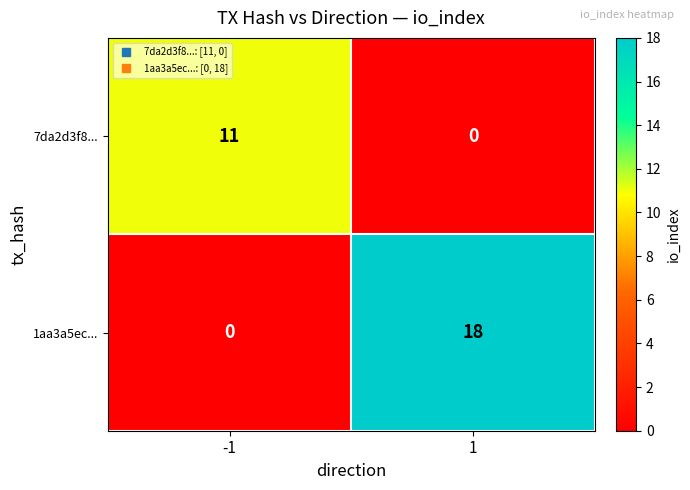

Reading left to right, extract all data points from this chart.

7da2d3f8...: -1=11	1=0
1aa3a5ec...: -1=0	1=18